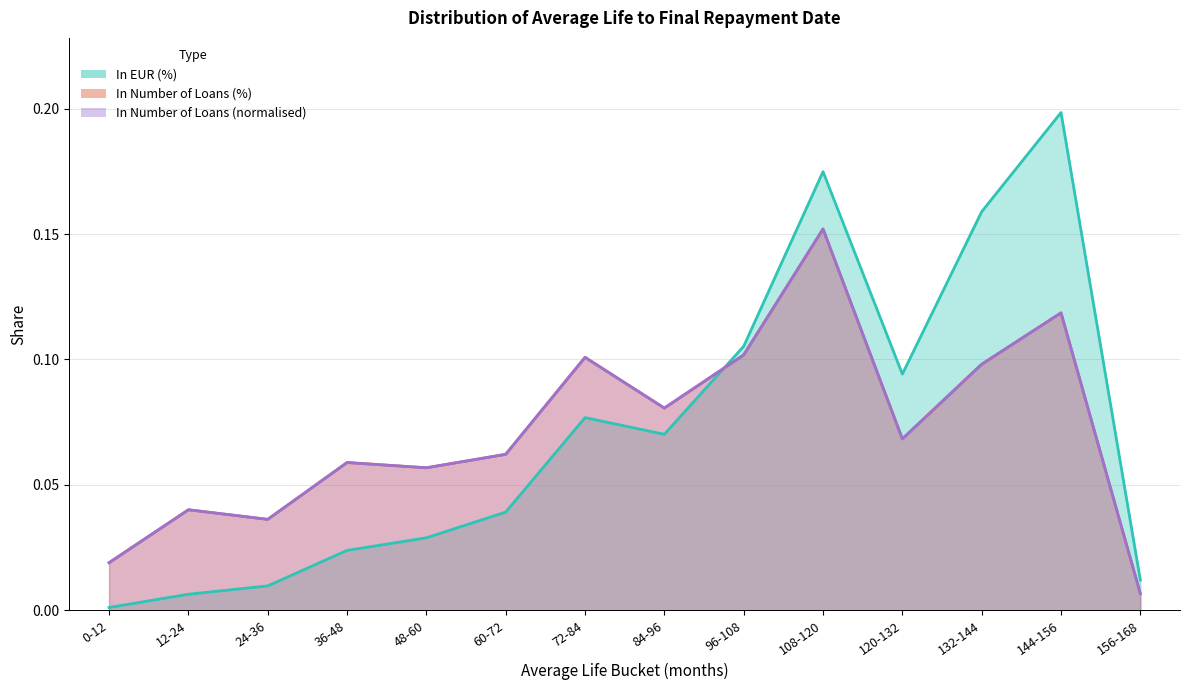

What is the approximate value of In EUR (%) at 84-96?

0.1